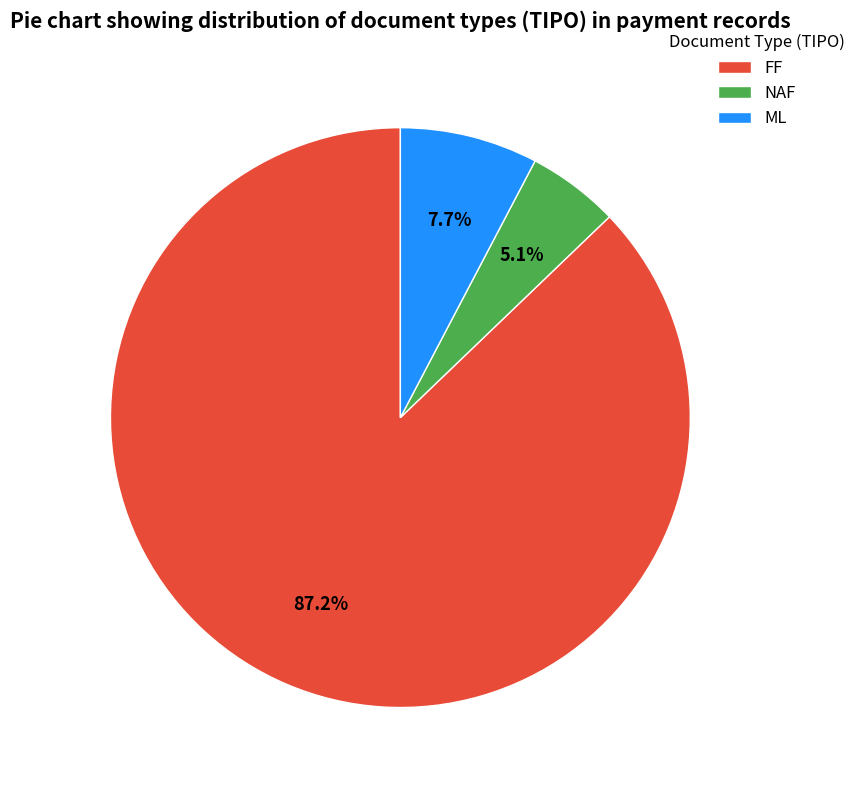

To the nearest percent, what is the average slice percentage?

33%